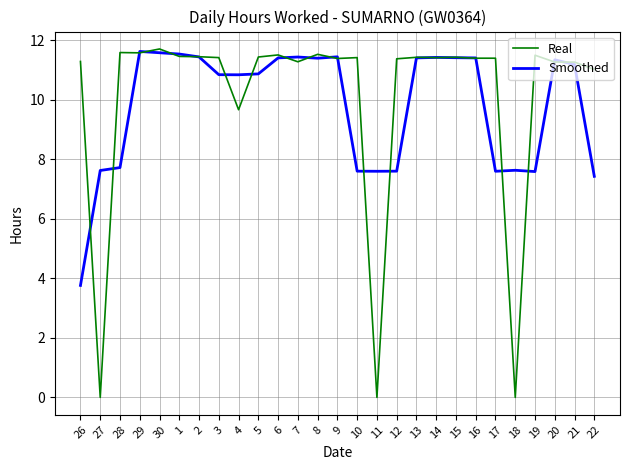

What are all the series names shown in the legend?

Real, Smoothed